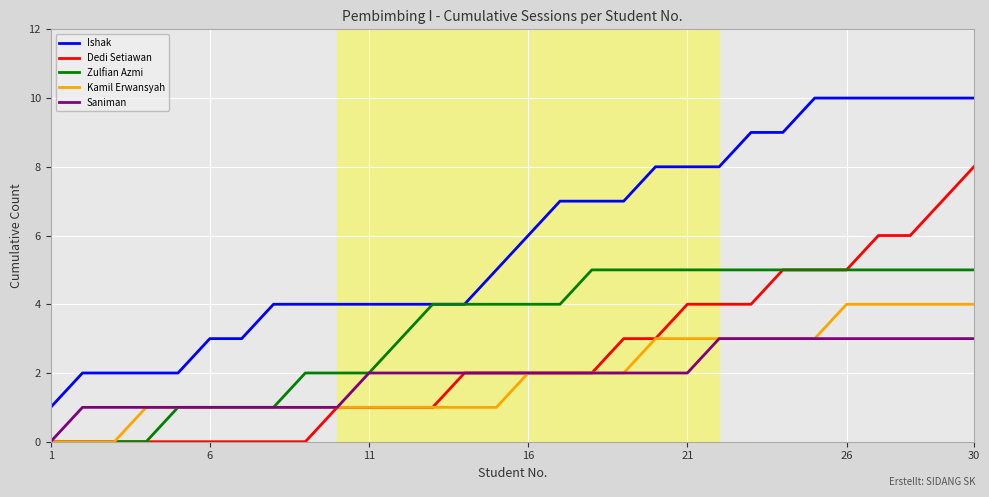

True or false: Ishak and Dedi Setiawan intersect in this chart.

False